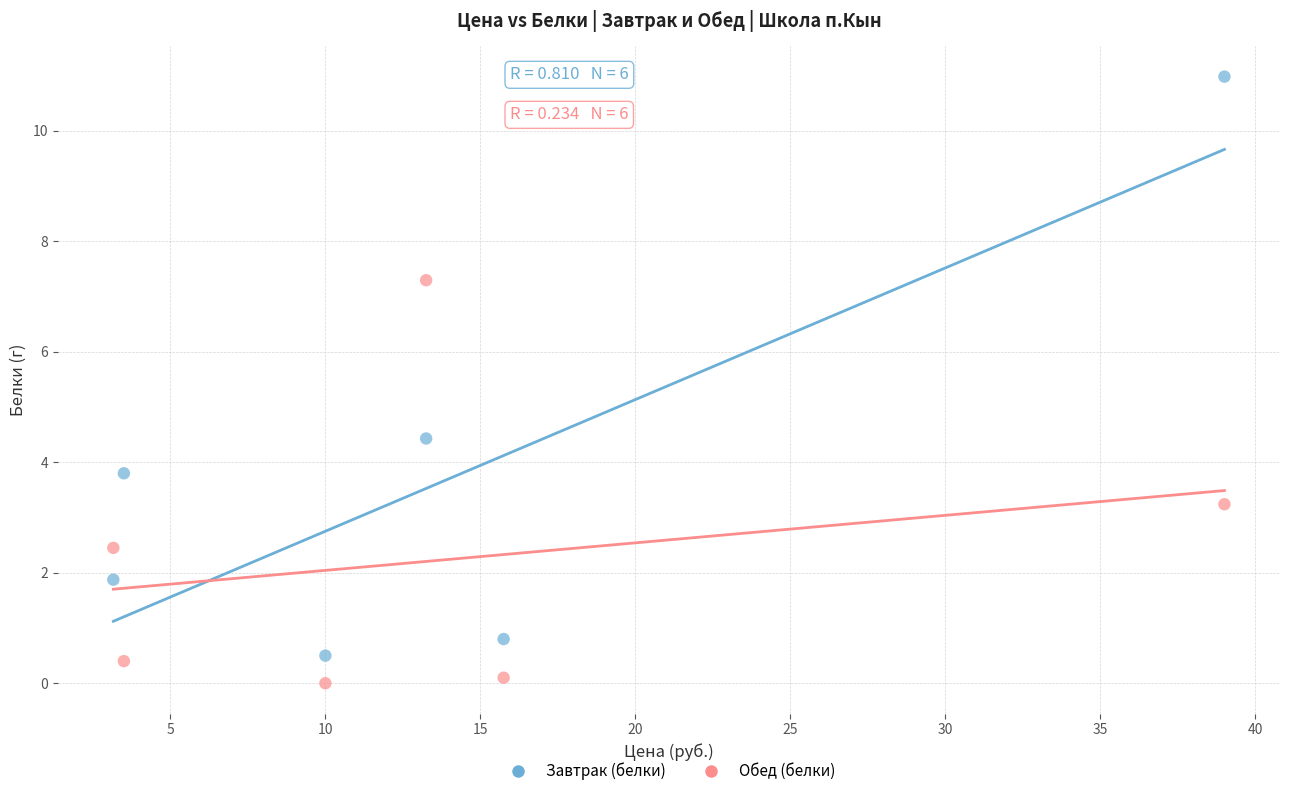

What are all the series names shown in the legend?

Завтрак (белки), Обед (белки)